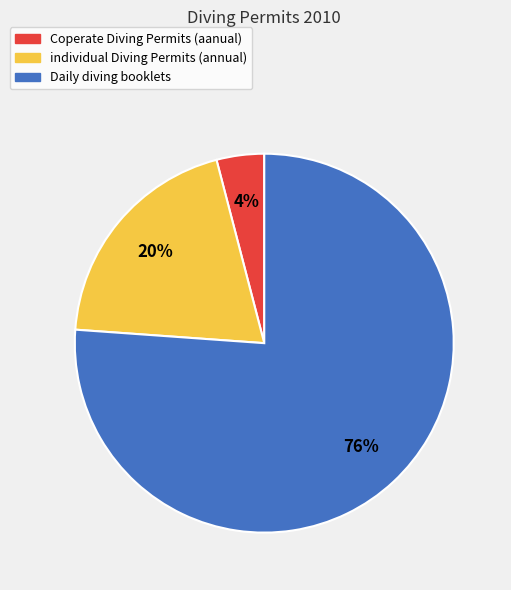

Approximately how many times larger is the value at Coperate Diving Permits (aanual) compared to Daily diving booklets?

0.1